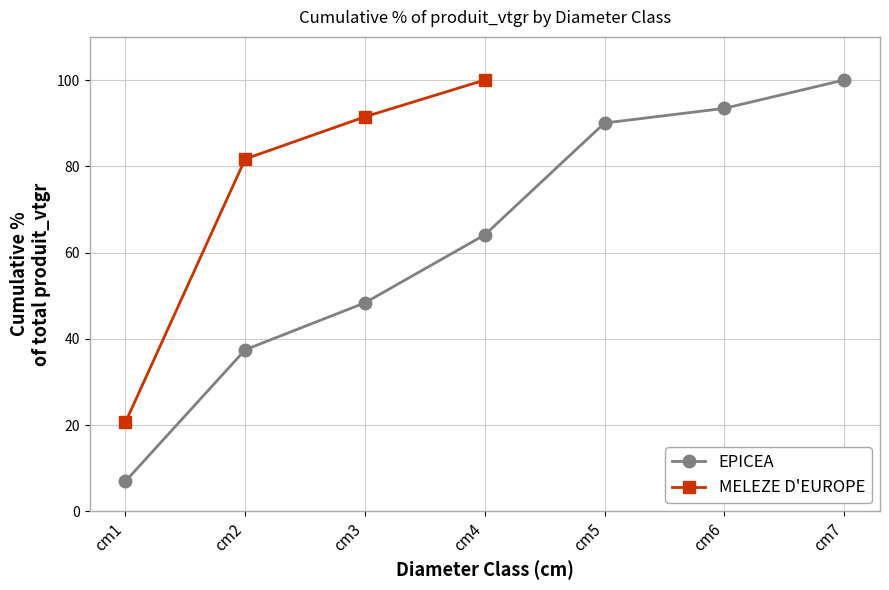

At which label is EPICEA closest to 53?

cm3